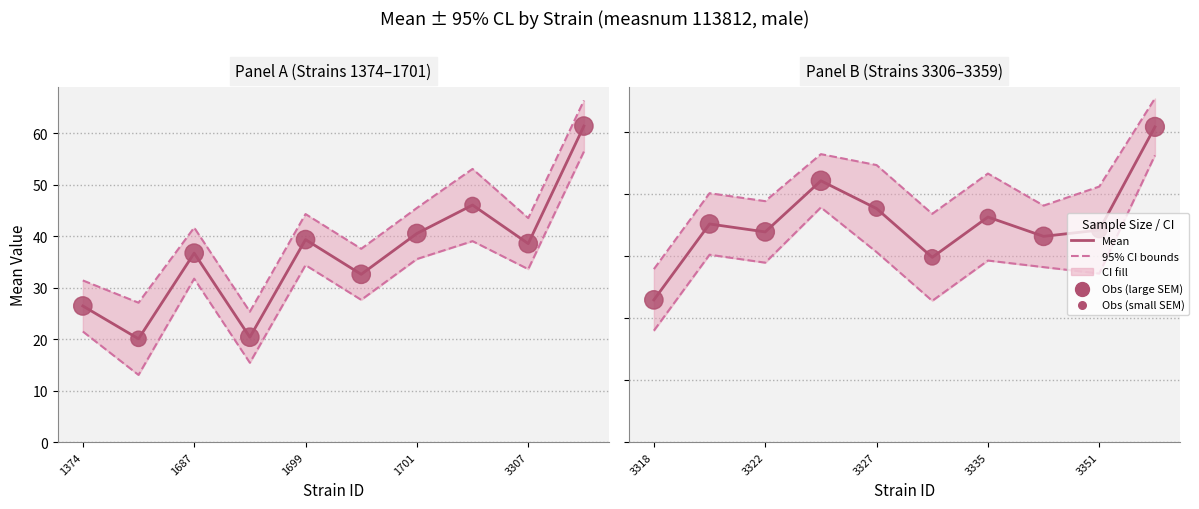

Which series has the widest spread of Y values?

Lower CL